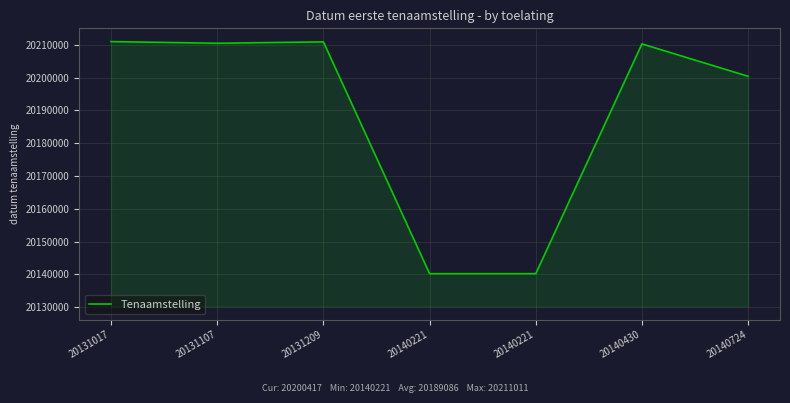

How many lines are shown in the chart?

1